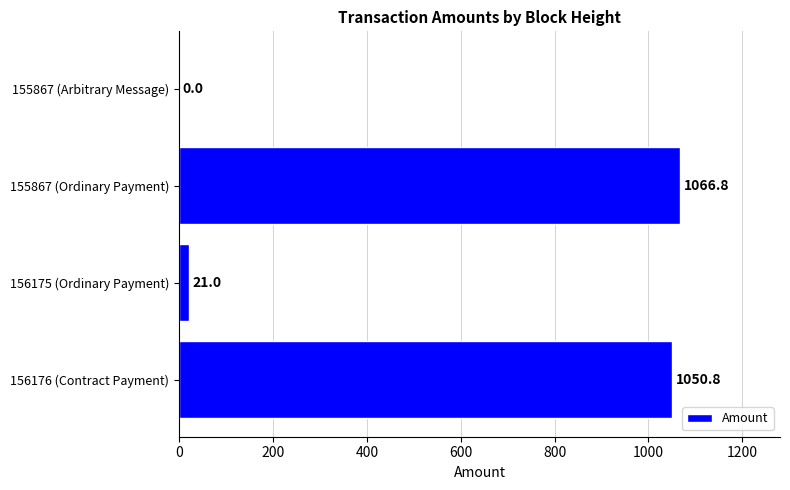

Count the number of categories in the chart.

4